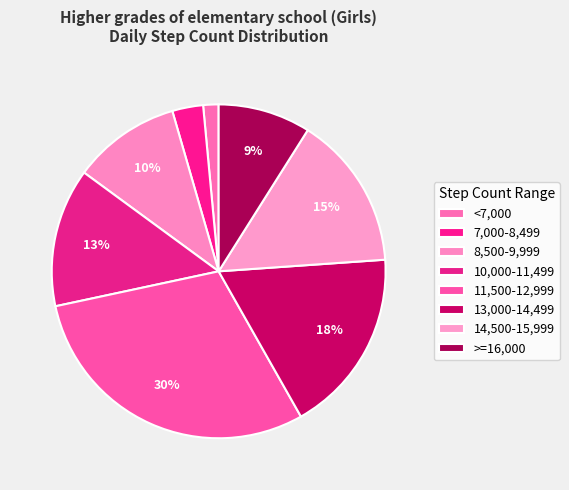

Rank the categories by value from lowest to highest.

<7,000, 7,000-8,499, >=16,000, 8,500-9,999, 10,000-11,499, 14,500-15,999, 13,000-14,499, 11,500-12,999